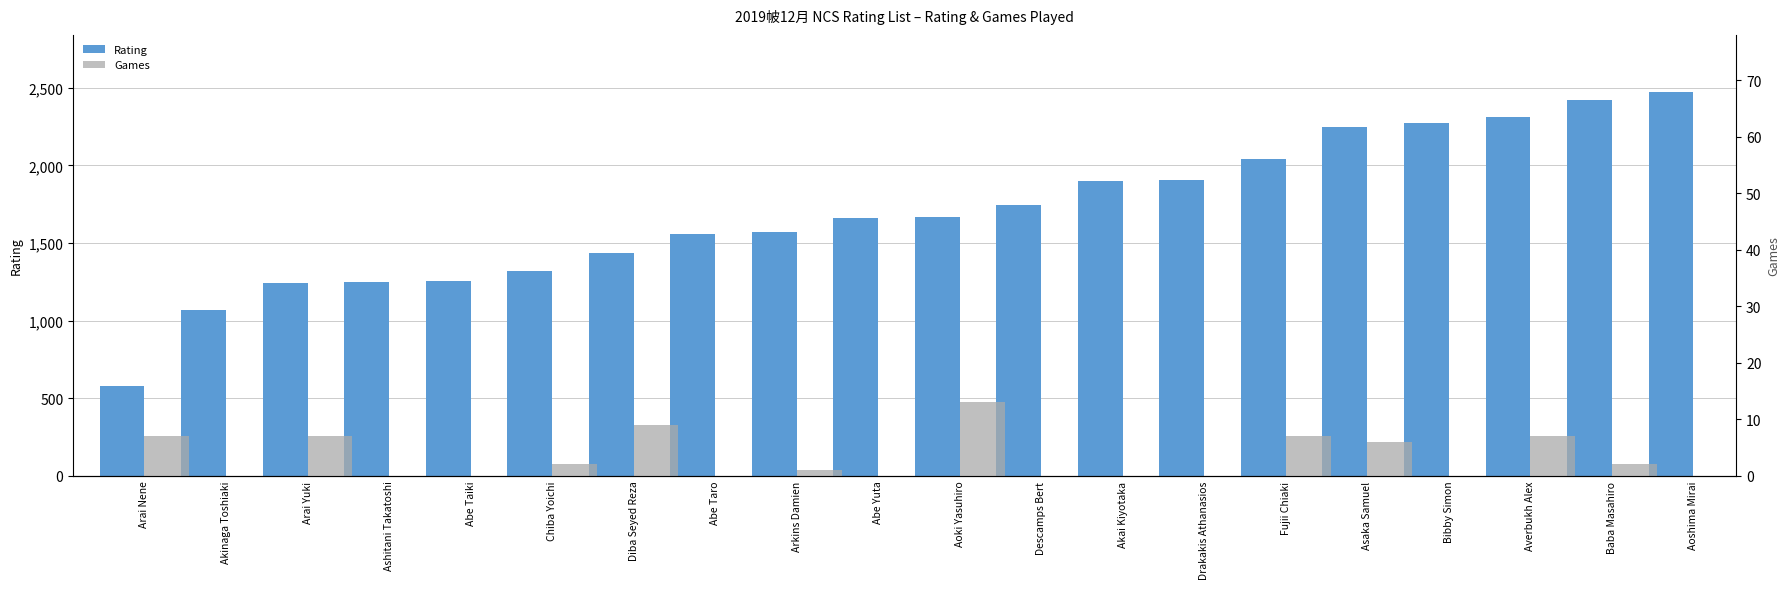

What is the label of the 1st bar from the left?

Arai Nene